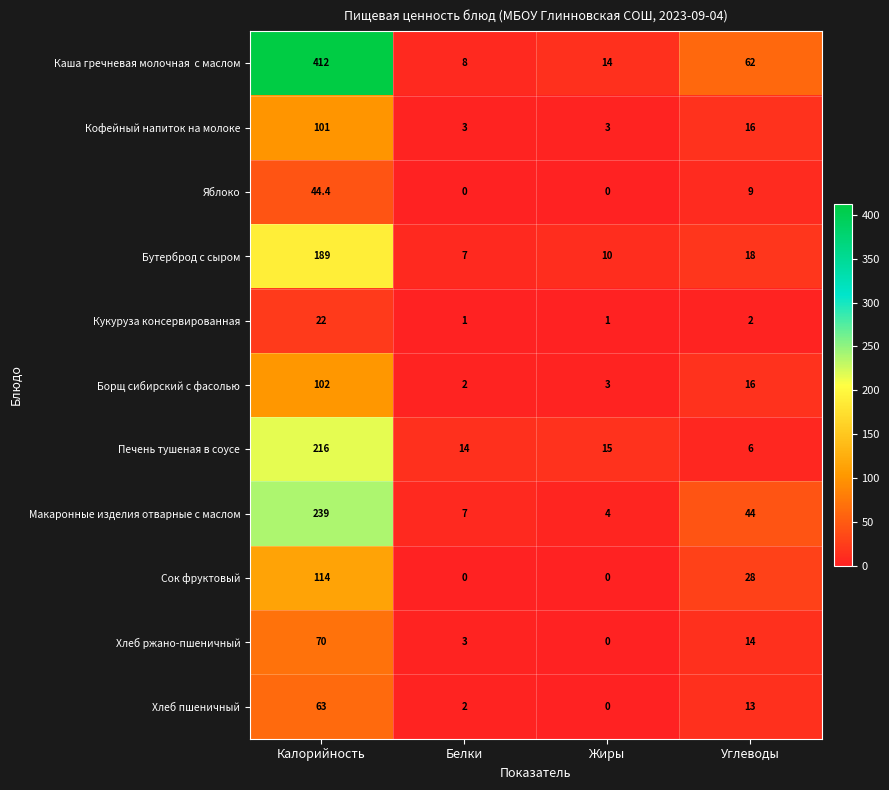

Is the value of Макаронные изделия отварные с маслом at Белки greater than the value of Кофейный напиток на молоке at Углеводы?

No